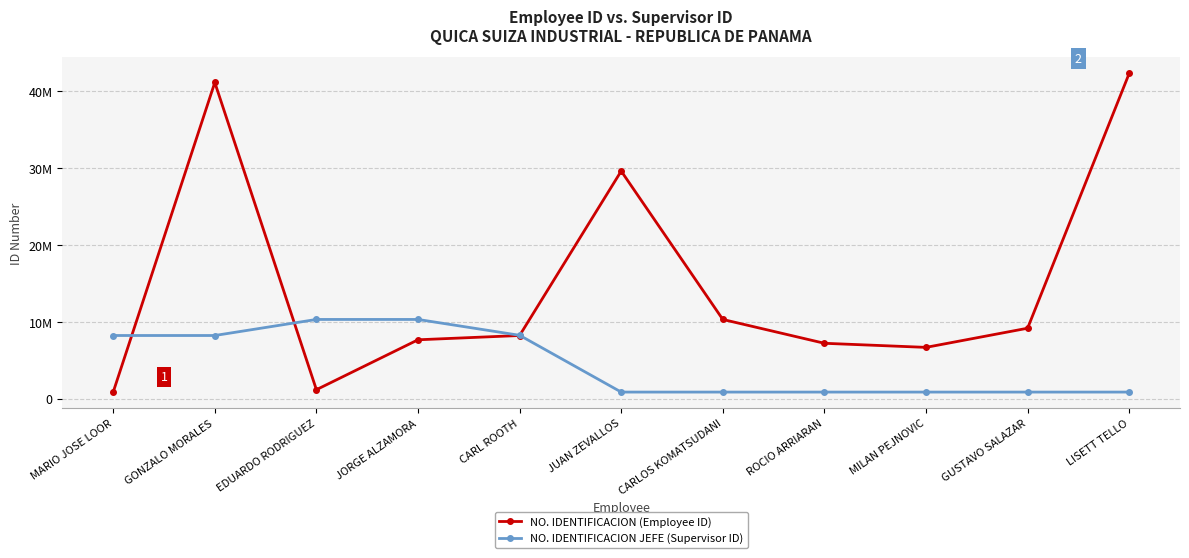

List the series in order of their overall mean, highest first.

NO. IDENTIFICACION (Employee ID), NO. IDENTIFICACION JEFE (Supervisor ID)